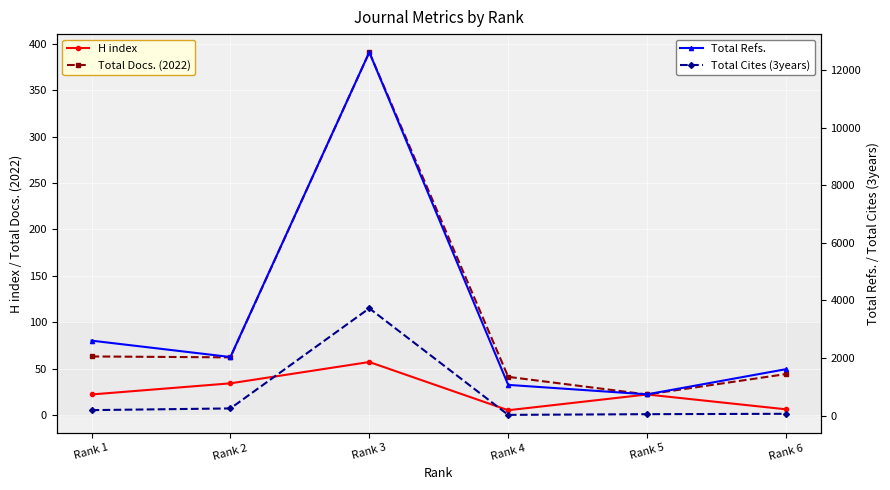

At which label is H index closest to 31?

Rank 2